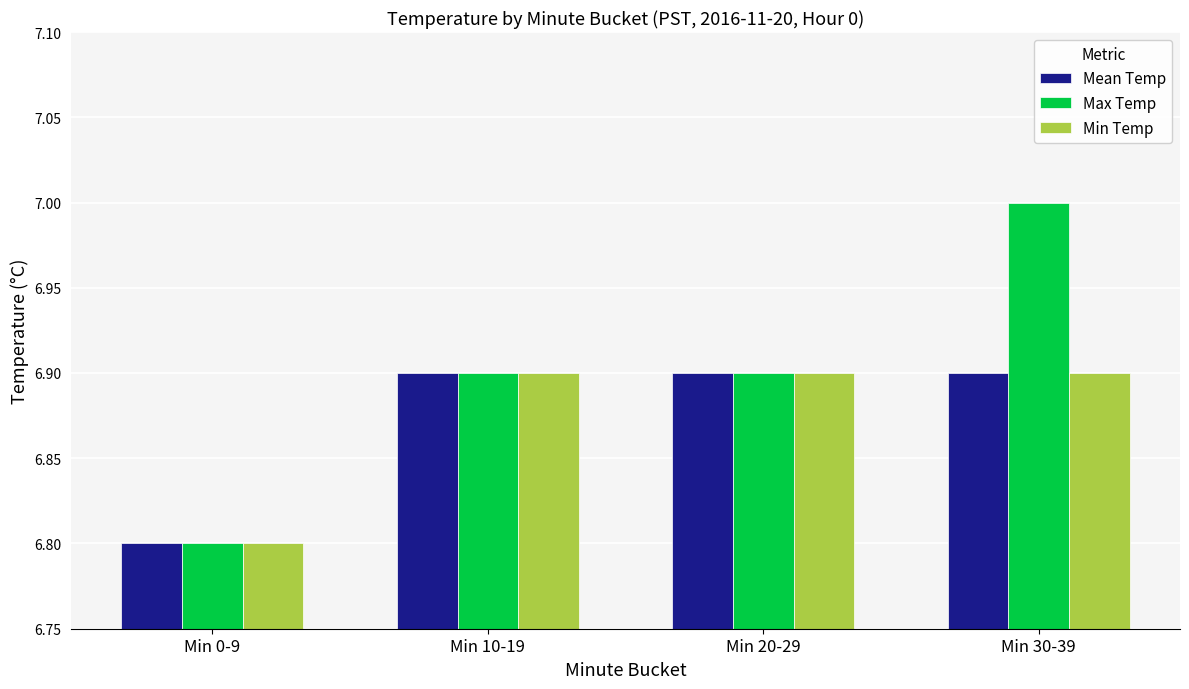

Is it true that Min Temp equals 6.9 at Min 10-19?

True